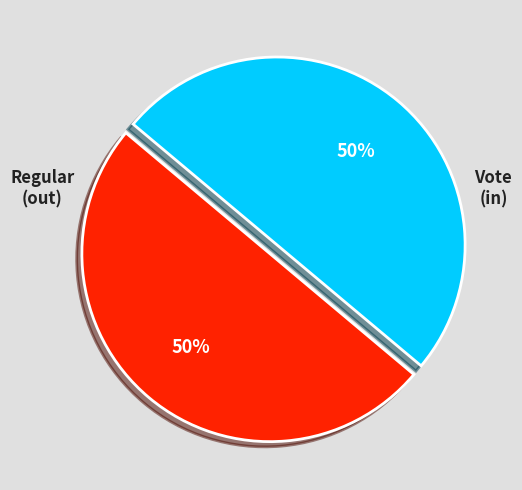

How many slices are in this pie chart?

2